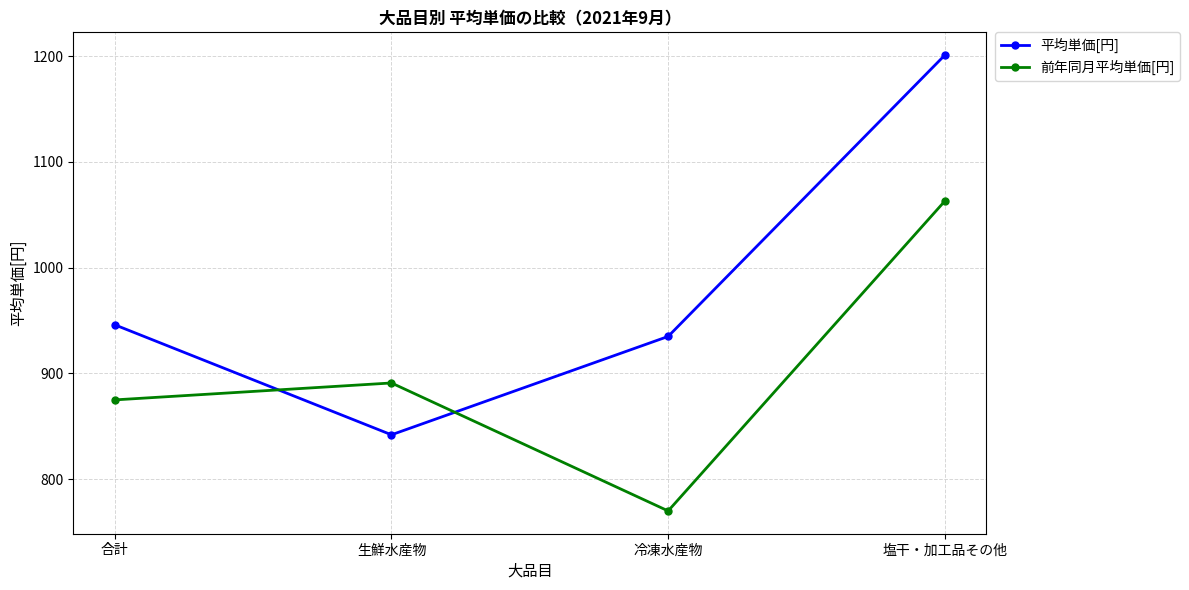

Is the value of 平均単価[円] at 塩干・加工品その他 greater than the value of 前年同月平均単価[円] at 塩干・加工品その他?

Yes